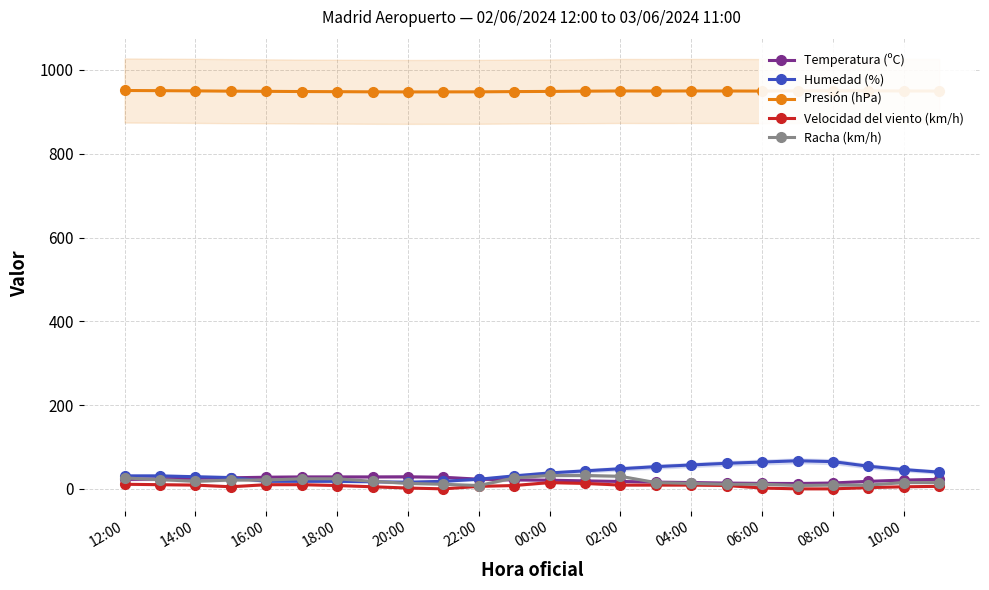

True or false: Velocidad del viento (km/h) and Humedad (%) intersect in this chart.

False